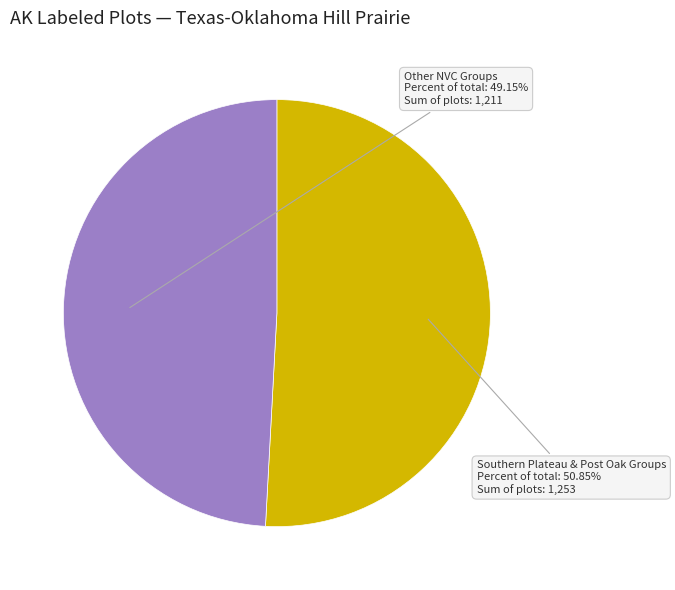

How many slices are in this pie chart?

2